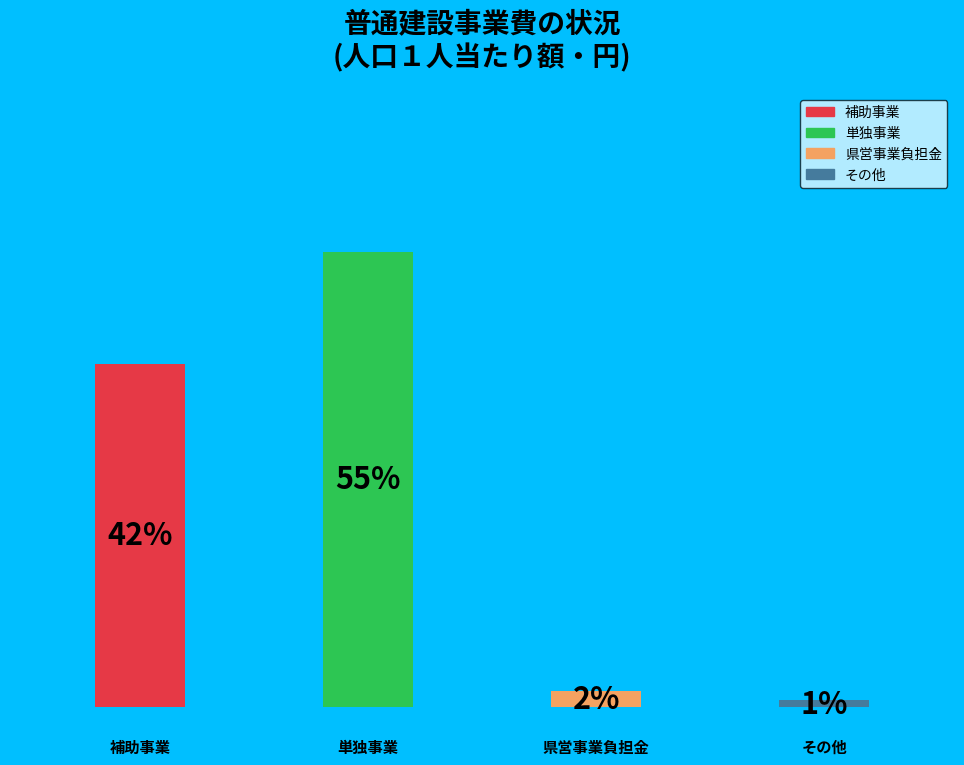

Does any single category account for the majority?

Yes